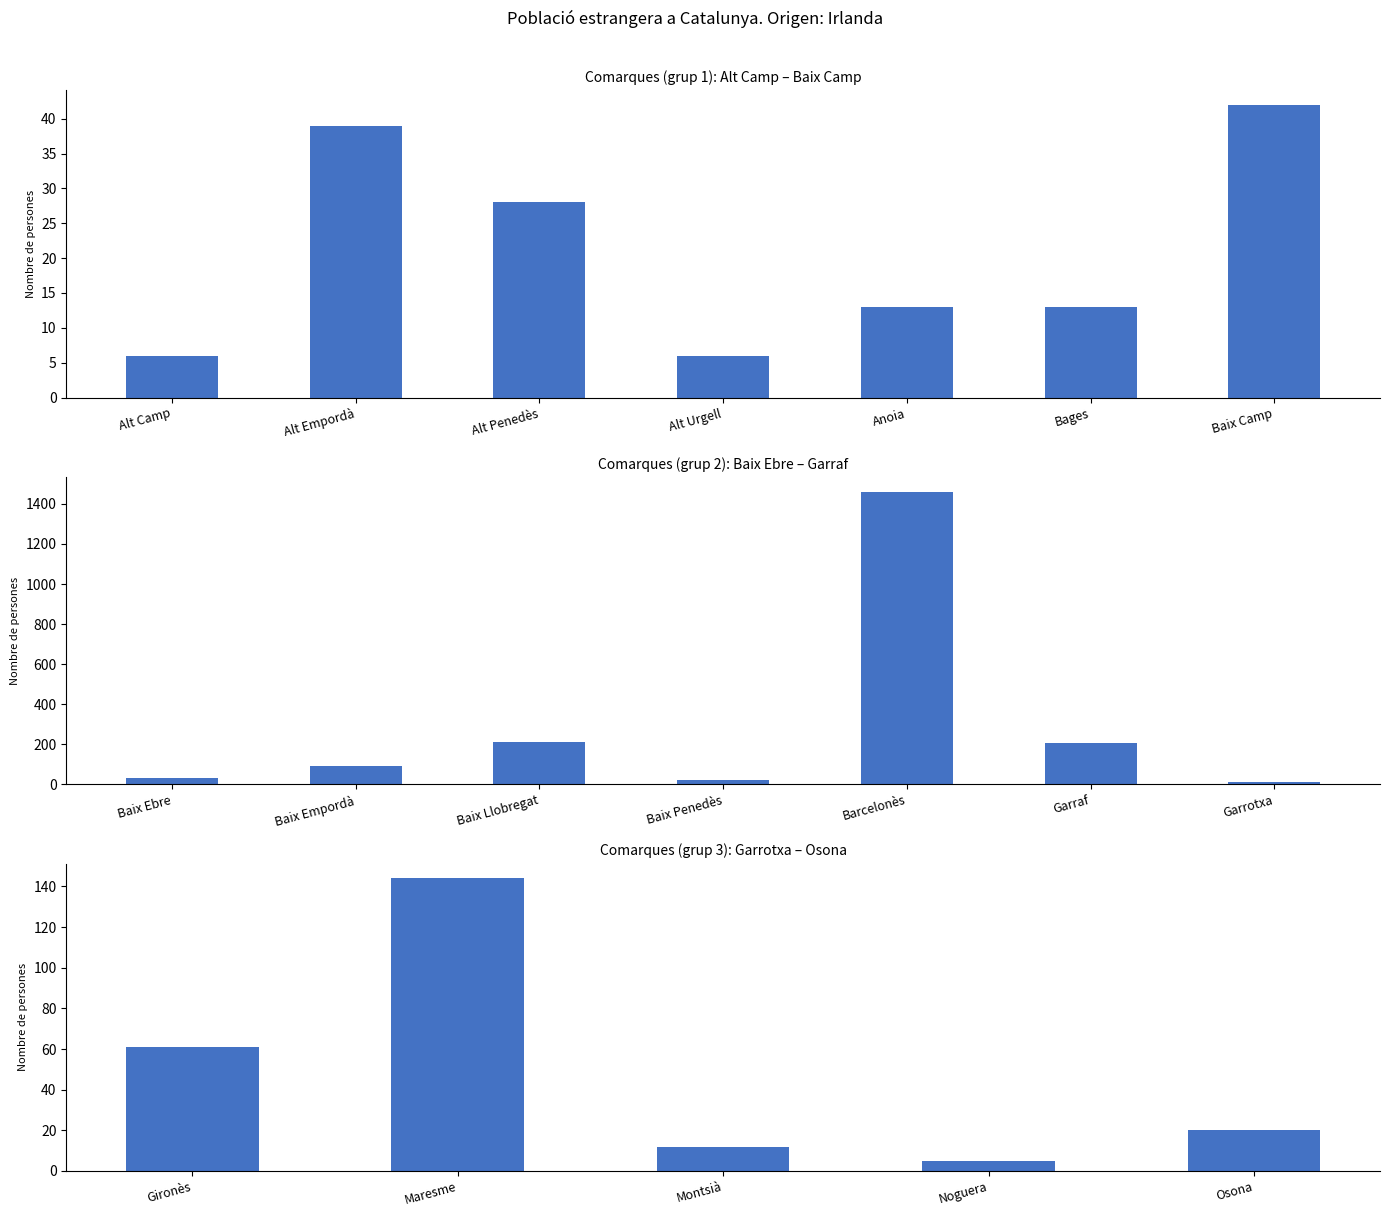

The chart shows a value of 13 at Osona. True or false?

False